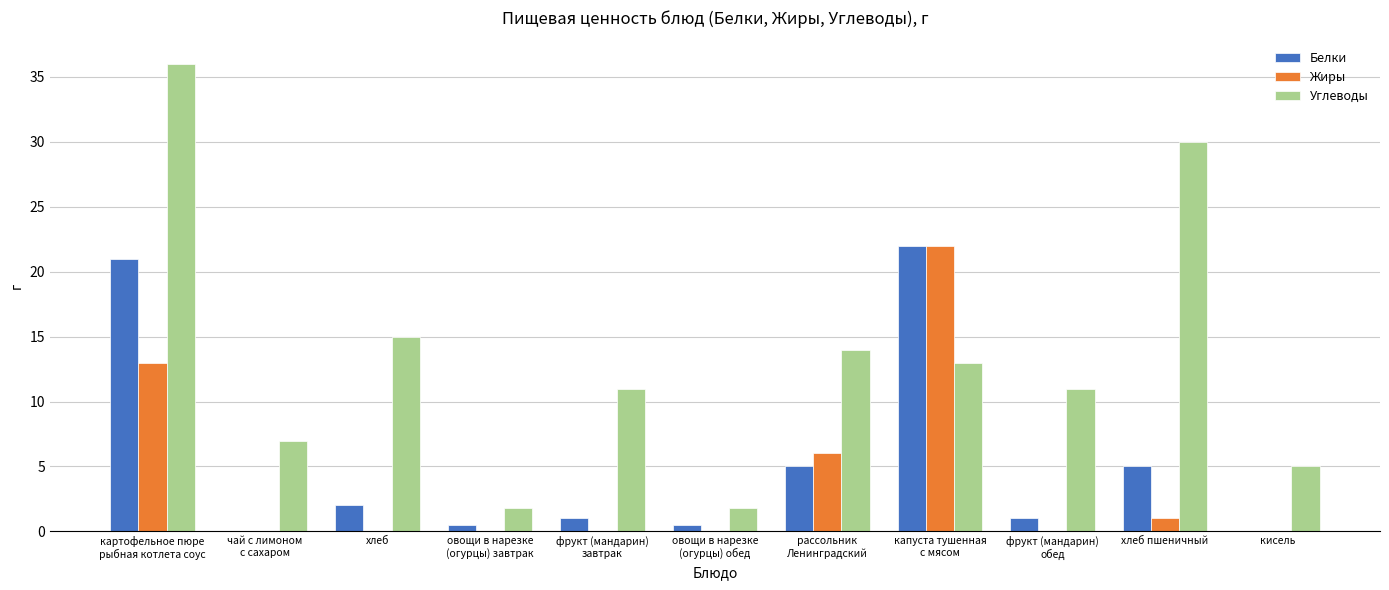

Which series has the largest range (max minus min)?

Углеводы